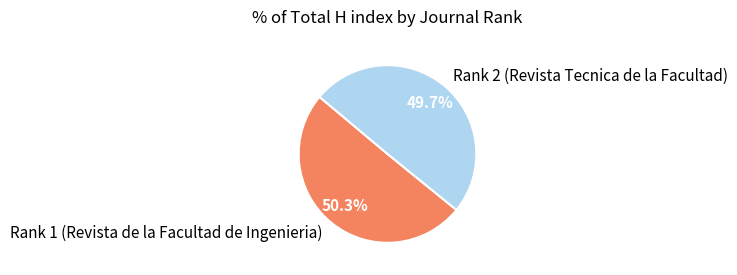

The Rank 1 (Revista de la Facultad de Ingenieria) slice represents 50% of the pie. True or false?

True